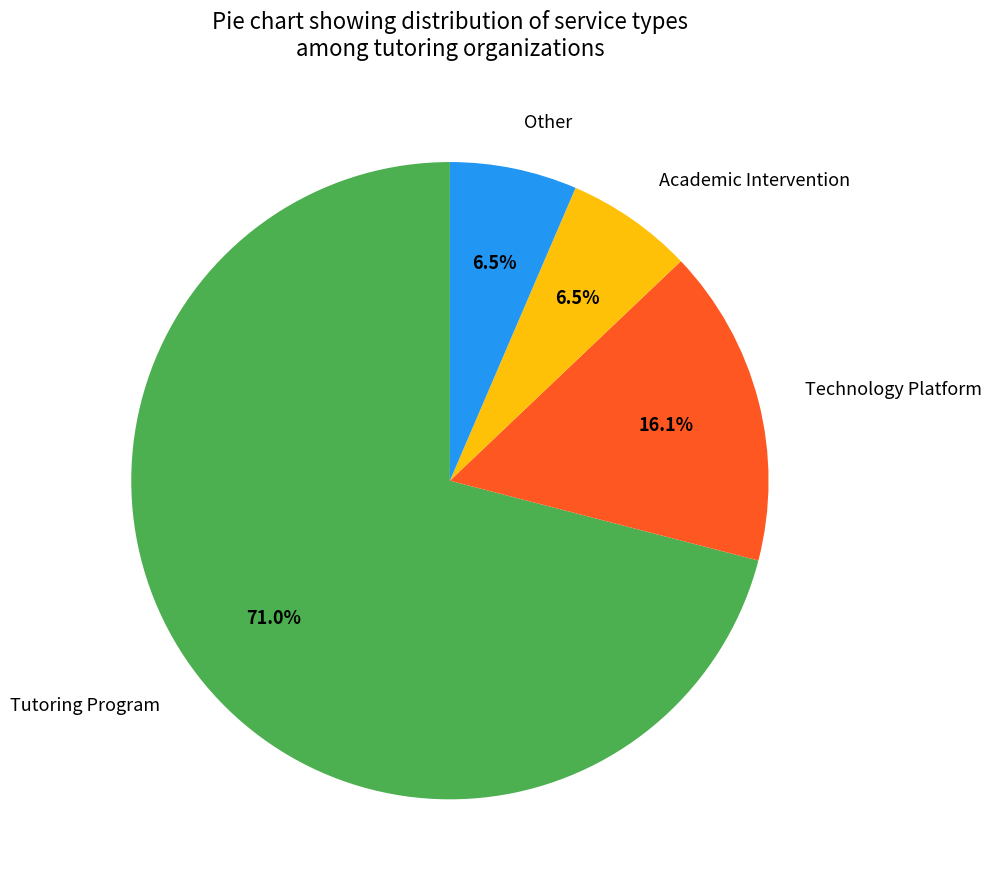

What is the ratio of the value at Academic Intervention to the value at Other?

1.0